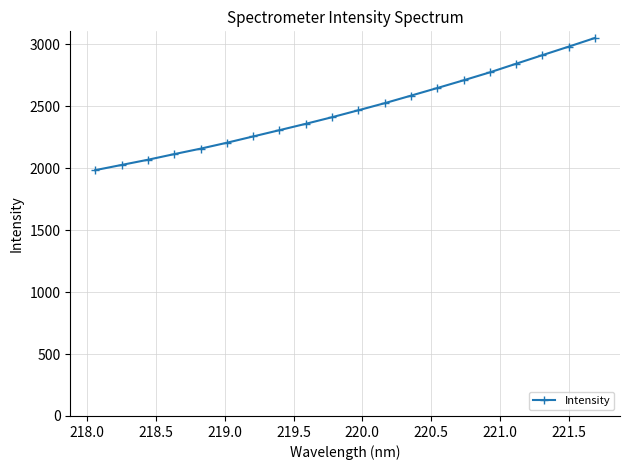

What is the difference between the maximum and minimum values?

1067.6